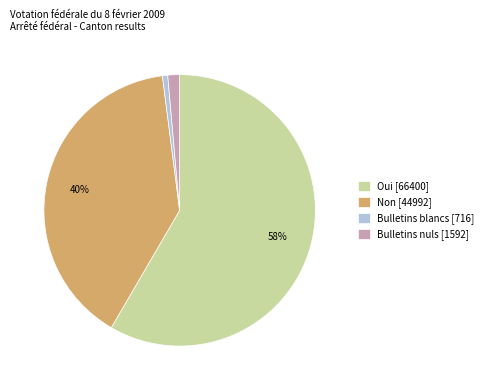

What is the majority slice?

Oui